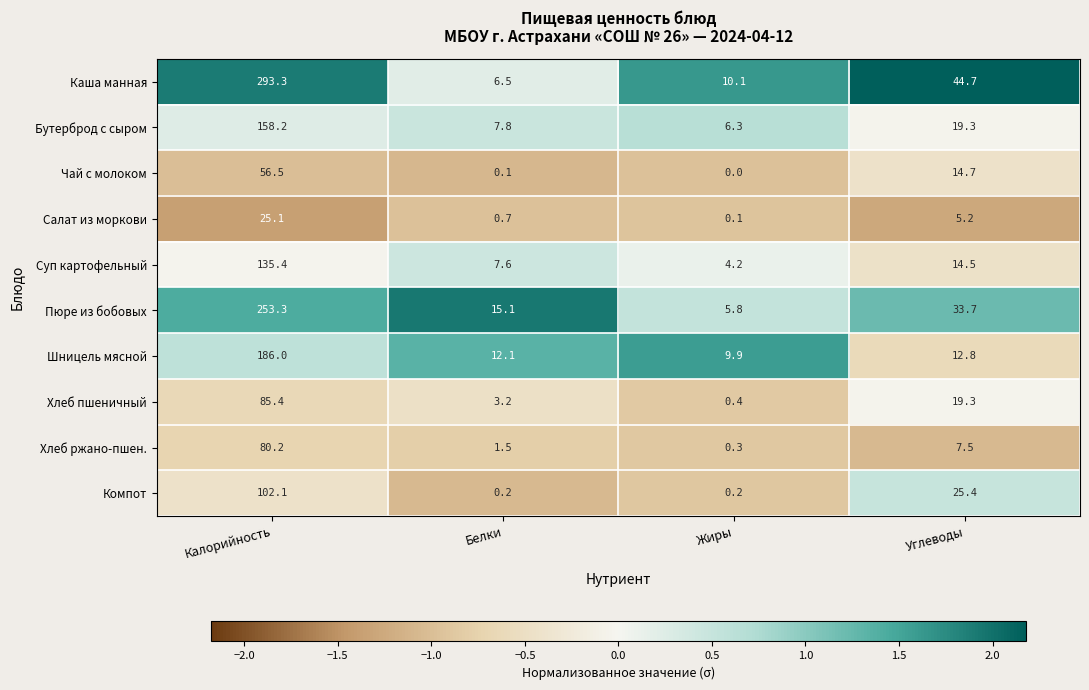

Which series changed the most between Жиры and Углеводы?

Каша манная